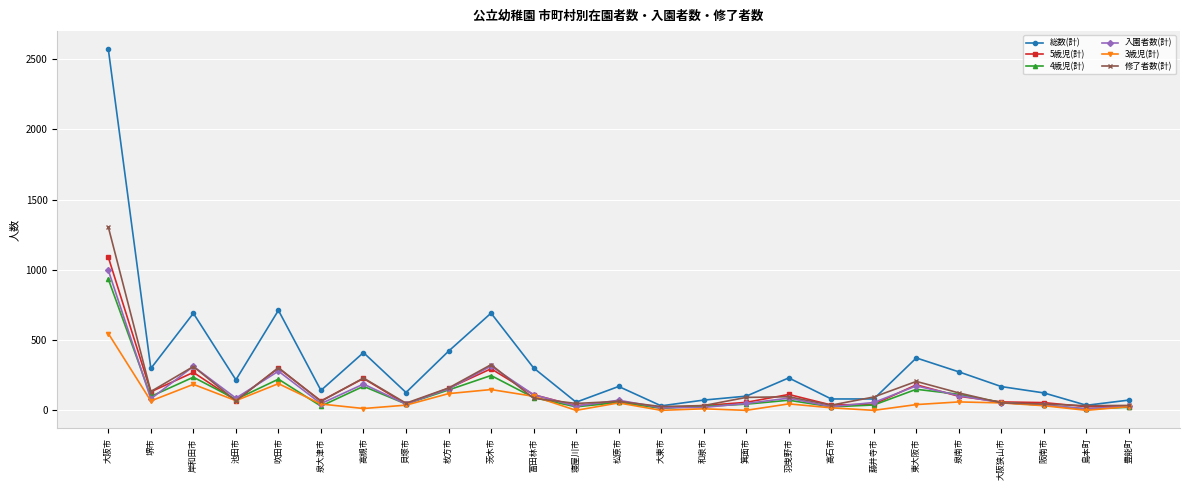

What is the maximum value shown in the chart?

2571